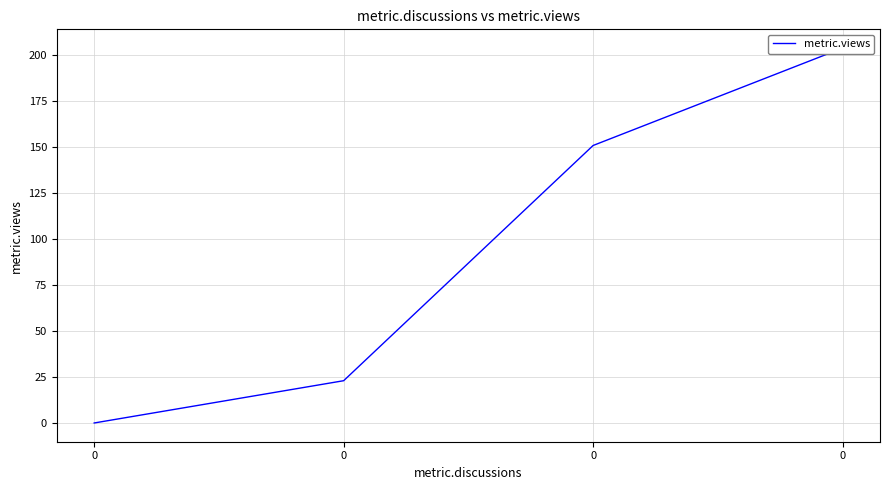

Is this an area chart (filled region under the line)?

No